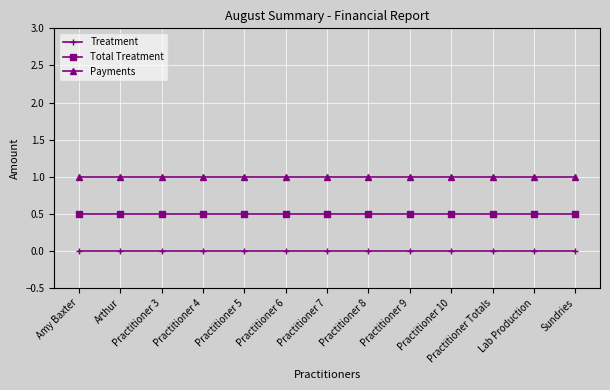

At Practitioner 8, list the series in order from largest to smallest.

Payments, Total Treatment, Treatment